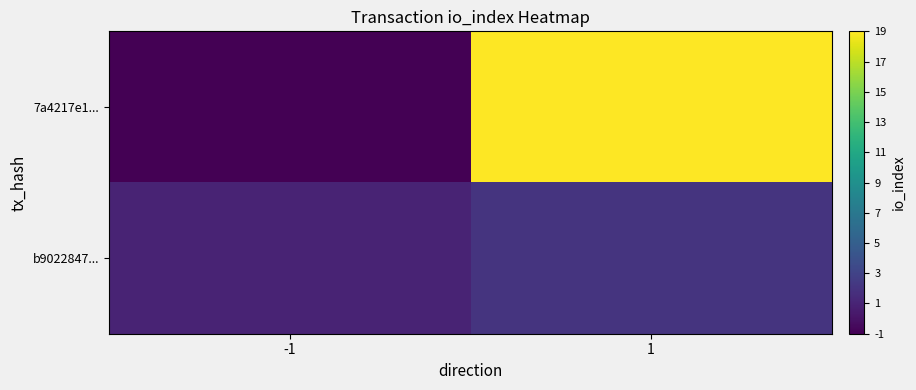

Reading left to right, extract all data points from this chart.

7a4217e1...: -1=-1	1=19
b9022847...: -1=1	1=2